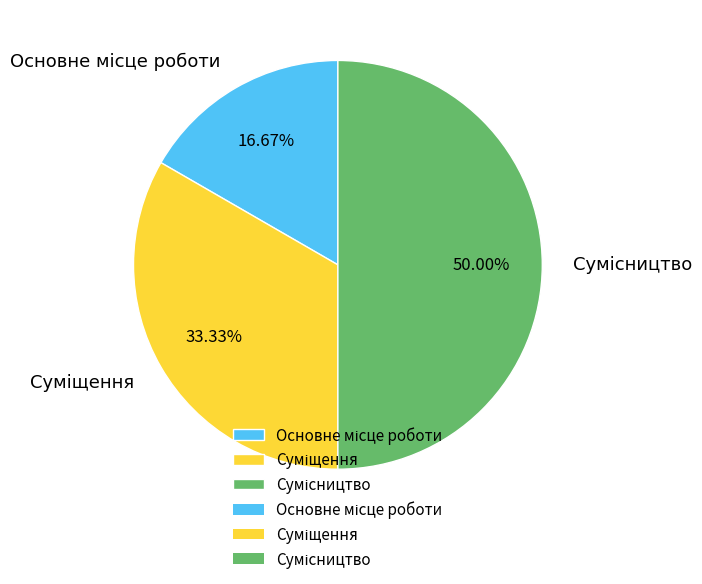

Count the number of slices in the pie.

3